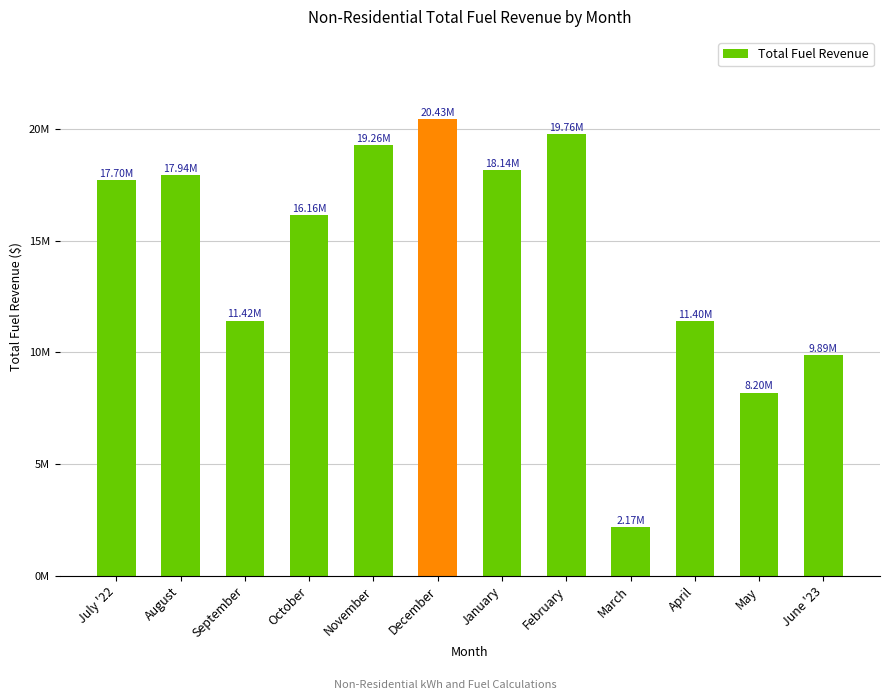

What is the average value?

14372195.4